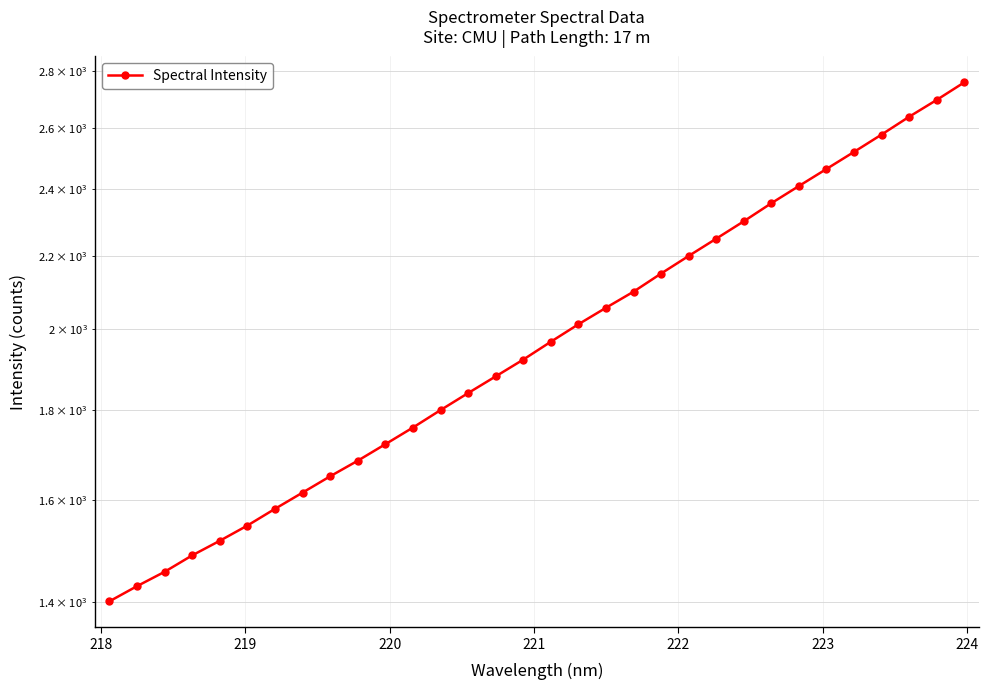

How many values are below 1967?

16